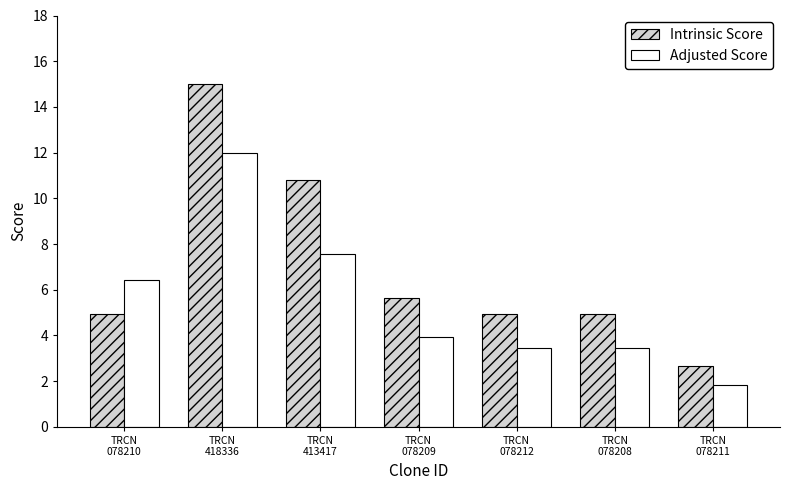

What position from the left is TRCN
078209?

4